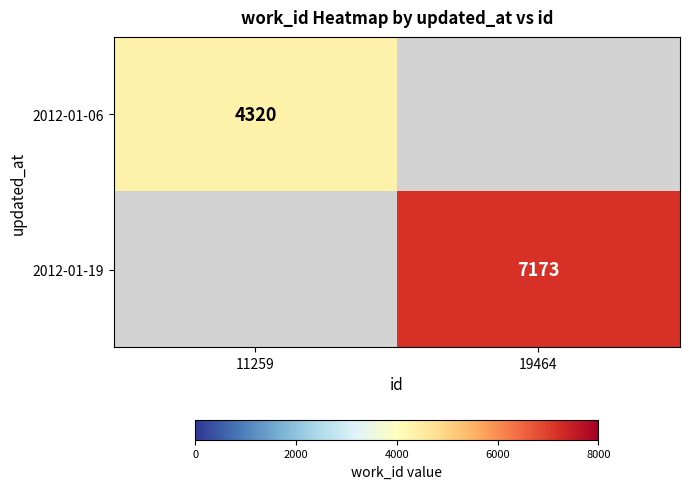

True or false: 2012-01-06 has a value of 4320 at 11259.

True